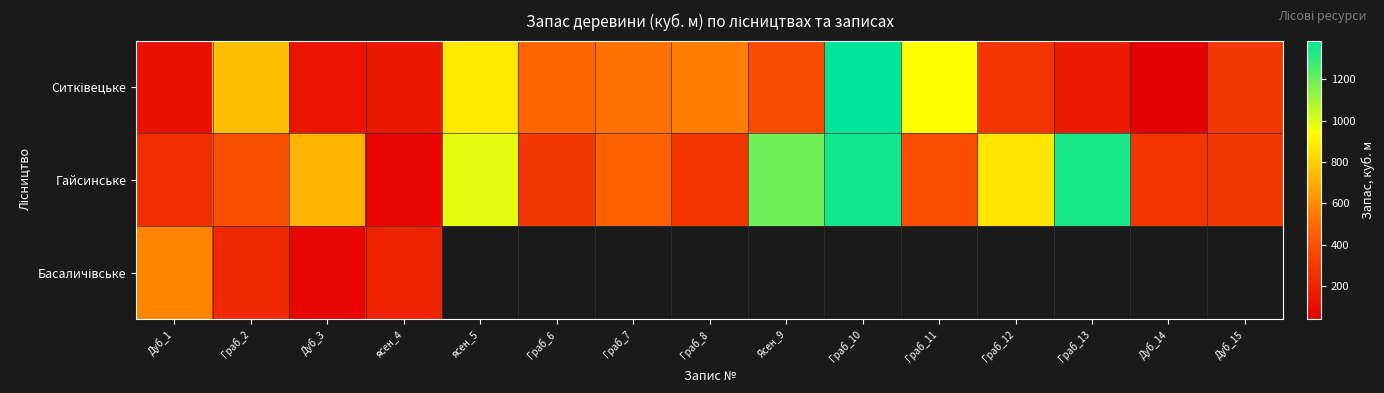

How many data points in Гайсинське are less than 388?

7